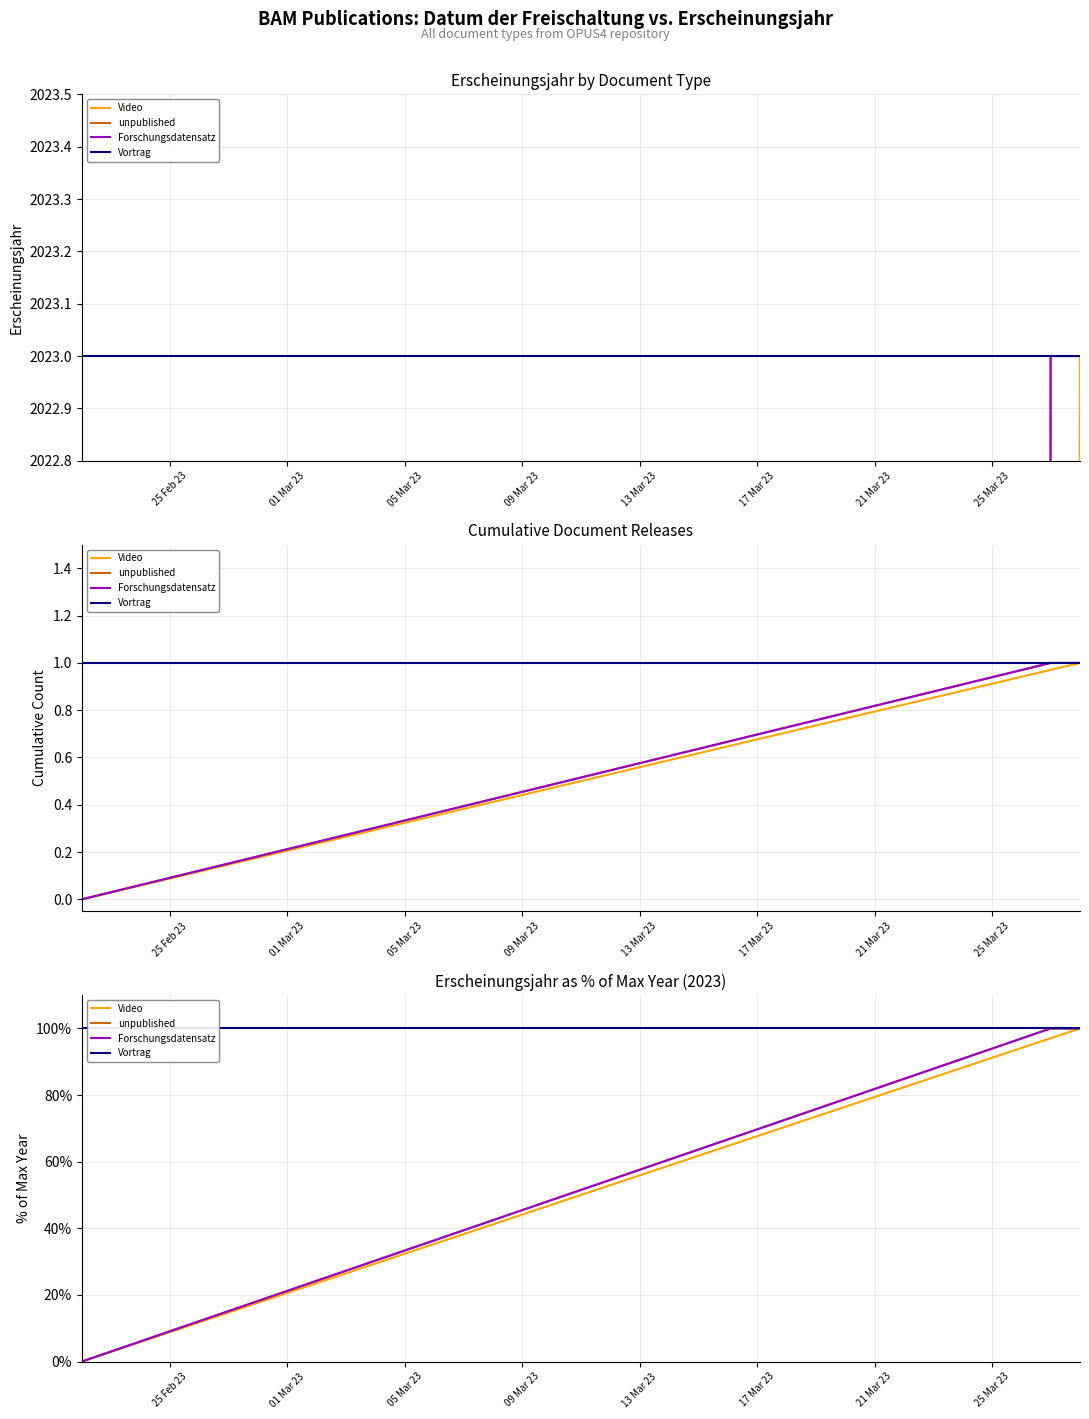

Is it true that Video equals 153 at 01 Mar 23?

False